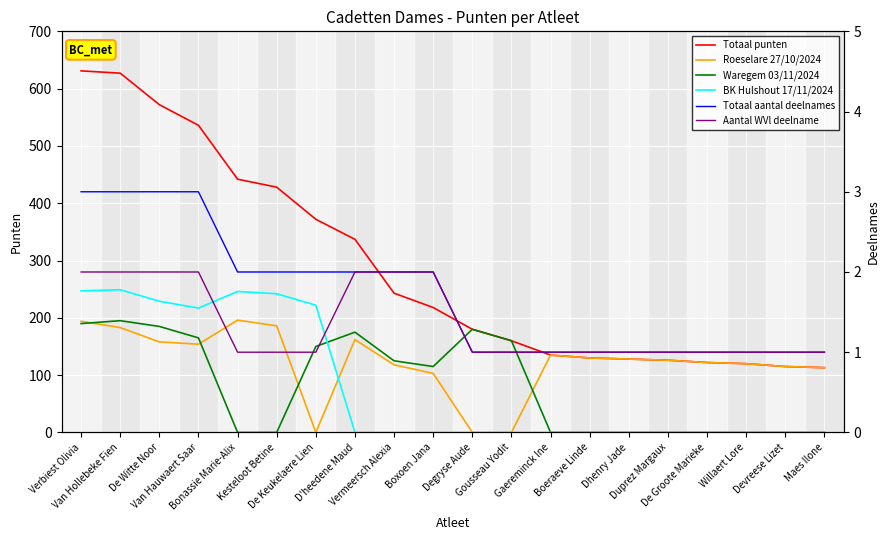

Reading left to right, transcribe all the data shown in this chart.

Totaal punten: Verbiest Olivia=631	Van Hollebeke Fien=627	De Witte Noor=572	Van Hauwaert Saar=536	Bonassie Marie-Alix=442	Kesteloot Betine=428	De Keukelaere Lien=372	D'heedene Maud=337	Vermeersch Alexia=243	Boxoen Jana=218	Degryse Aude=180	Gousseau Yodit=160	Gaereminck Ine=135	Boeraeve Linde=130	Dhenry Jade=128	Duprez Margaux=126	De Groote Marieke=122	Willaert Lore=120	Devreese Lizet=115	Maes Ilone=113
Roeselare 27/10/2024: Verbiest Olivia=194	Van Hollebeke Fien=183	De Witte Noor=158	Van Hauwaert Saar=154	Bonassie Marie-Alix=196	Kesteloot Betine=186	De Keukelaere Lien=0	D'heedene Maud=162	Vermeersch Alexia=118	Boxoen Jana=103	Degryse Aude=0	Gousseau Yodit=0	Gaereminck Ine=135	Boeraeve Linde=130	Dhenry Jade=128	Duprez Margaux=126	De Groote Marieke=122	Willaert Lore=120	Devreese Lizet=115	Maes Ilone=113
Waregem 03/11/2024: Verbiest Olivia=190	Van Hollebeke Fien=195	De Witte Noor=185	Van Hauwaert Saar=165	Bonassie Marie-Alix=0	Kesteloot Betine=0	De Keukelaere Lien=150	D'heedene Maud=175	Vermeersch Alexia=125	Boxoen Jana=115	Degryse Aude=180	Gousseau Yodit=160	Gaereminck Ine=0	Boeraeve Linde=0	Dhenry Jade=0	Duprez Margaux=0	De Groote Marieke=0	Willaert Lore=0	Devreese Lizet=0	Maes Ilone=0
BK Hulshout 17/11/2024: Verbiest Olivia=247	Van Hollebeke Fien=249	De Witte Noor=229	Van Hauwaert Saar=217	Bonassie Marie-Alix=246	Kesteloot Betine=242	De Keukelaere Lien=222	D'heedene Maud=0	Vermeersch Alexia=0	Boxoen Jana=0	Degryse Aude=0	Gousseau Yodit=0	Gaereminck Ine=0	Boeraeve Linde=0	Dhenry Jade=0	Duprez Margaux=0	De Groote Marieke=0	Willaert Lore=0	Devreese Lizet=0	Maes Ilone=0
Totaal aantal deelnames: Verbiest Olivia=3	Van Hollebeke Fien=3	De Witte Noor=3	Van Hauwaert Saar=3	Bonassie Marie-Alix=2	Kesteloot Betine=2	De Keukelaere Lien=2	D'heedene Maud=2	Vermeersch Alexia=2	Boxoen Jana=2	Degryse Aude=1	Gousseau Yodit=1	Gaereminck Ine=1	Boeraeve Linde=1	Dhenry Jade=1	Duprez Margaux=1	De Groote Marieke=1	Willaert Lore=1	Devreese Lizet=1	Maes Ilone=1
Aantal WVl deelname: Verbiest Olivia=2	Van Hollebeke Fien=2	De Witte Noor=2	Van Hauwaert Saar=2	Bonassie Marie-Alix=1	Kesteloot Betine=1	De Keukelaere Lien=1	D'heedene Maud=2	Vermeersch Alexia=2	Boxoen Jana=2	Degryse Aude=1	Gousseau Yodit=1	Gaereminck Ine=1	Boeraeve Linde=1	Dhenry Jade=1	Duprez Margaux=1	De Groote Marieke=1	Willaert Lore=1	Devreese Lizet=1	Maes Ilone=1